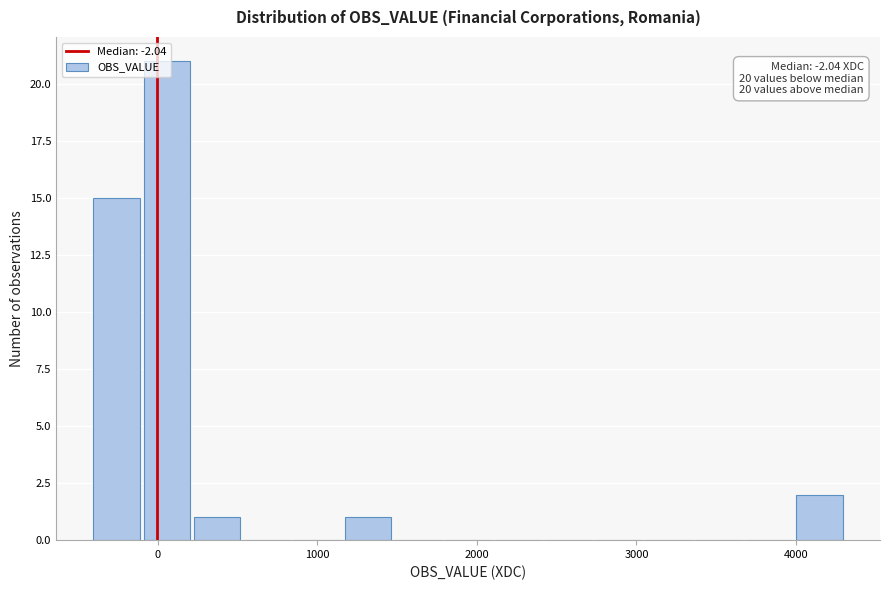

Read against the x-axis, roughly where is the centre of the tallest bar?

100